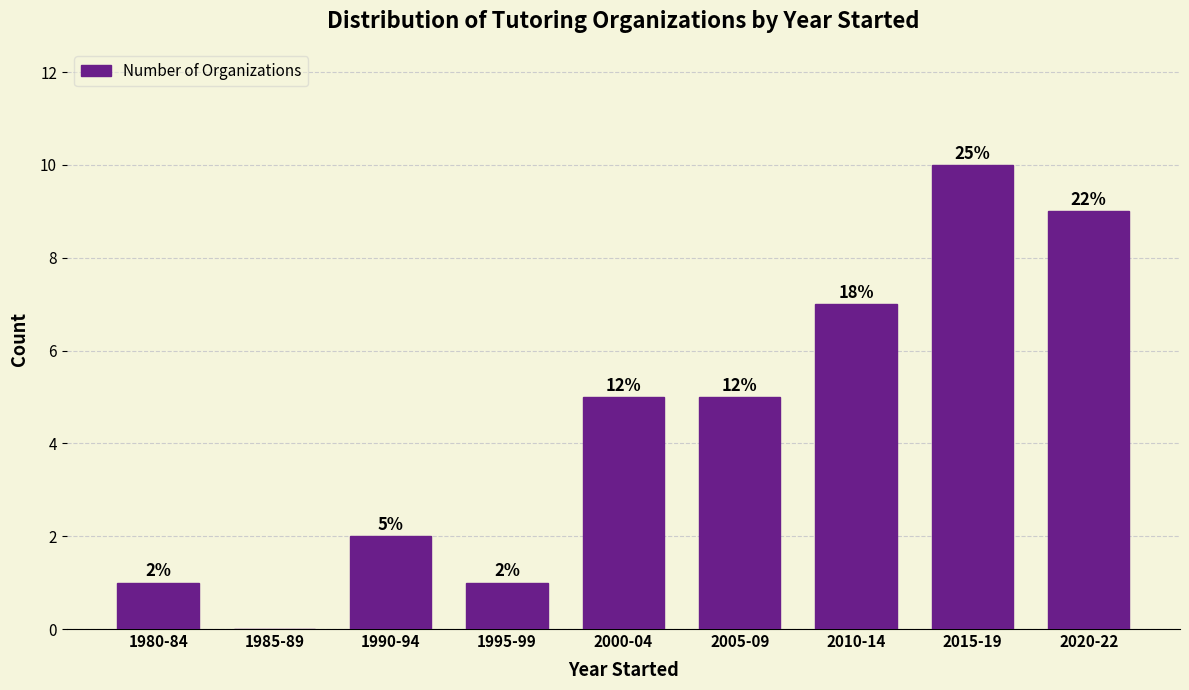

Are the bars horizontal?

No